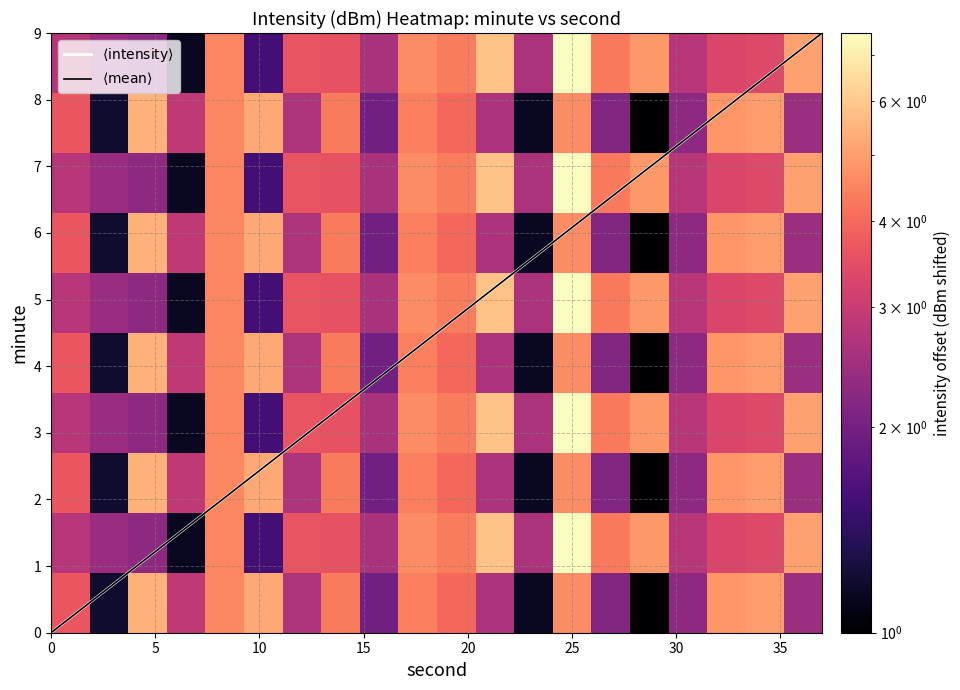

Which series has the largest total across all categories?

1